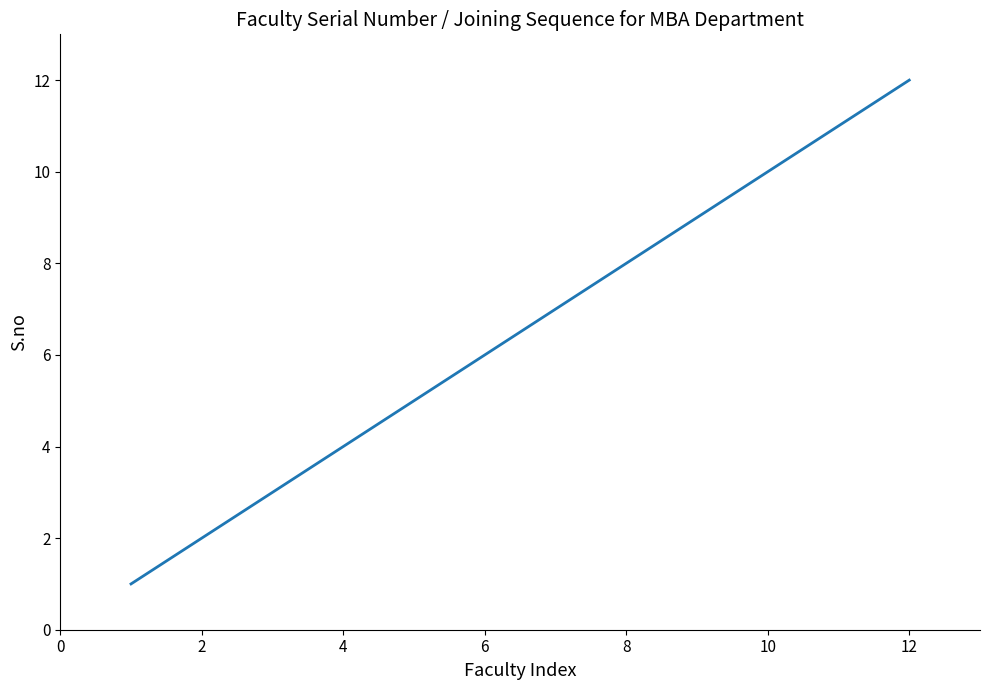

What is the difference between the second highest and second lowest values?

9